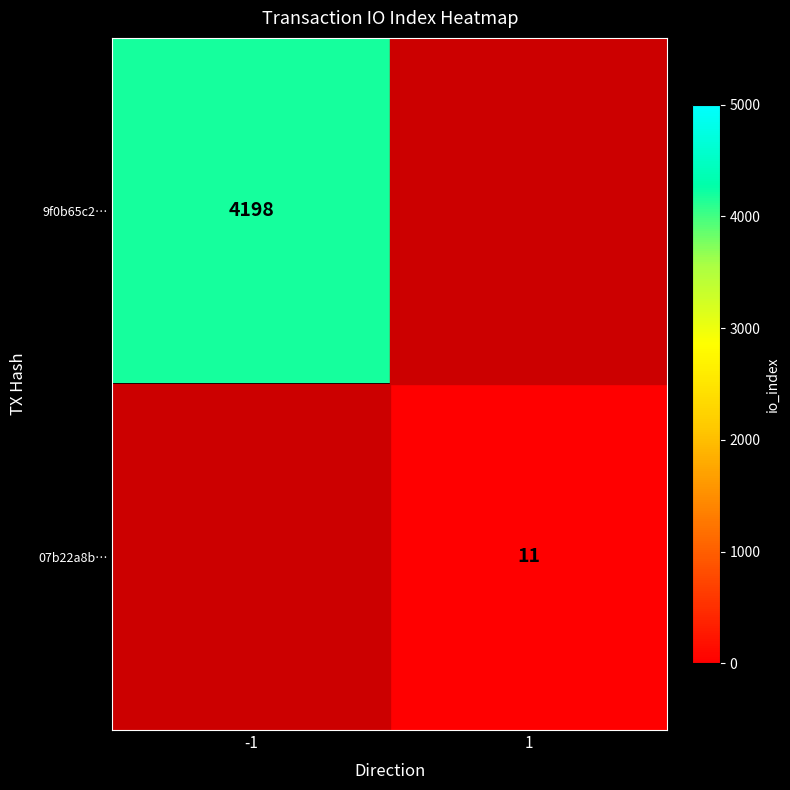

True or false: 9f0b65c2… has a value of 1491 at -1.

False